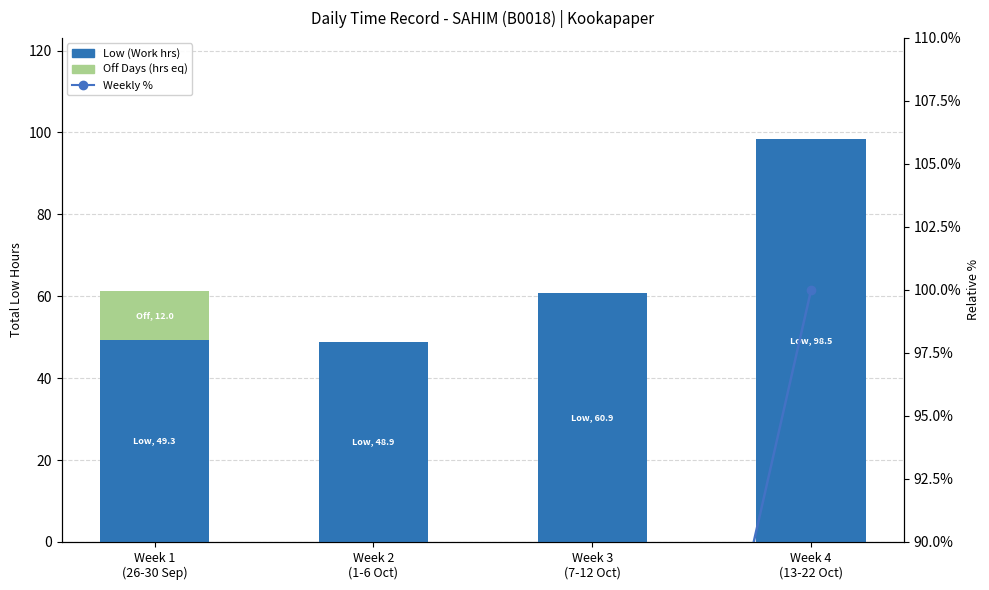

Read the Low (Work hrs) value at Week 2
(1-6 Oct).

48.9